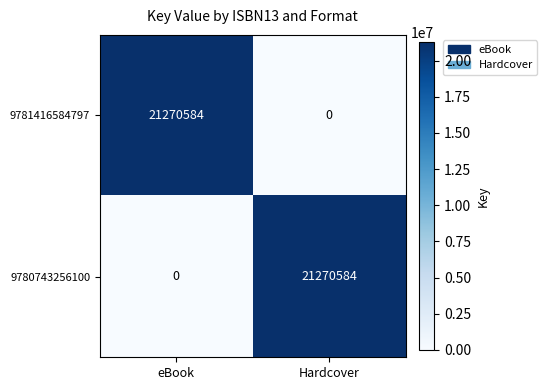

How many positive values does the 9781416584797 series have?

1